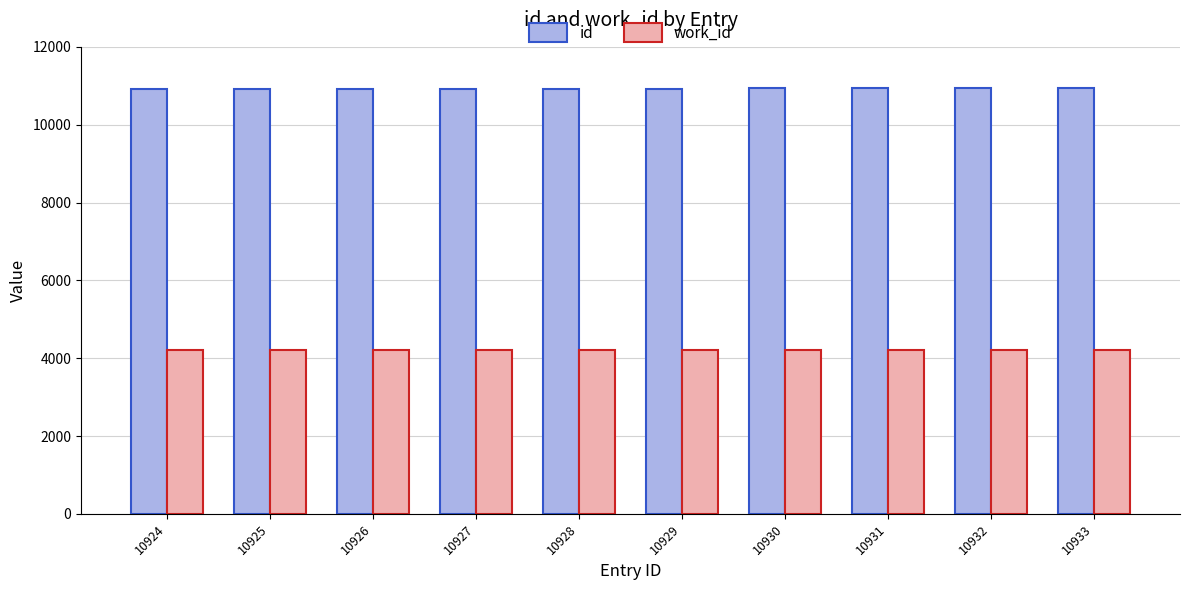

What is the highest value of the work_id series?

4209